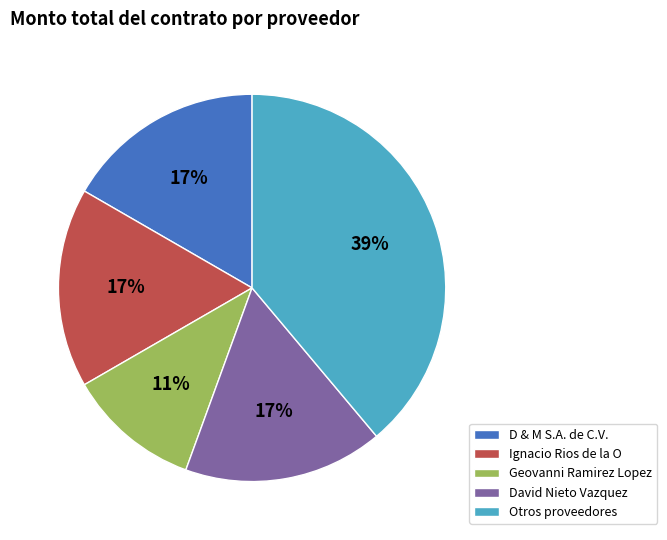

To the nearest percent, what is the average slice percentage?

20%